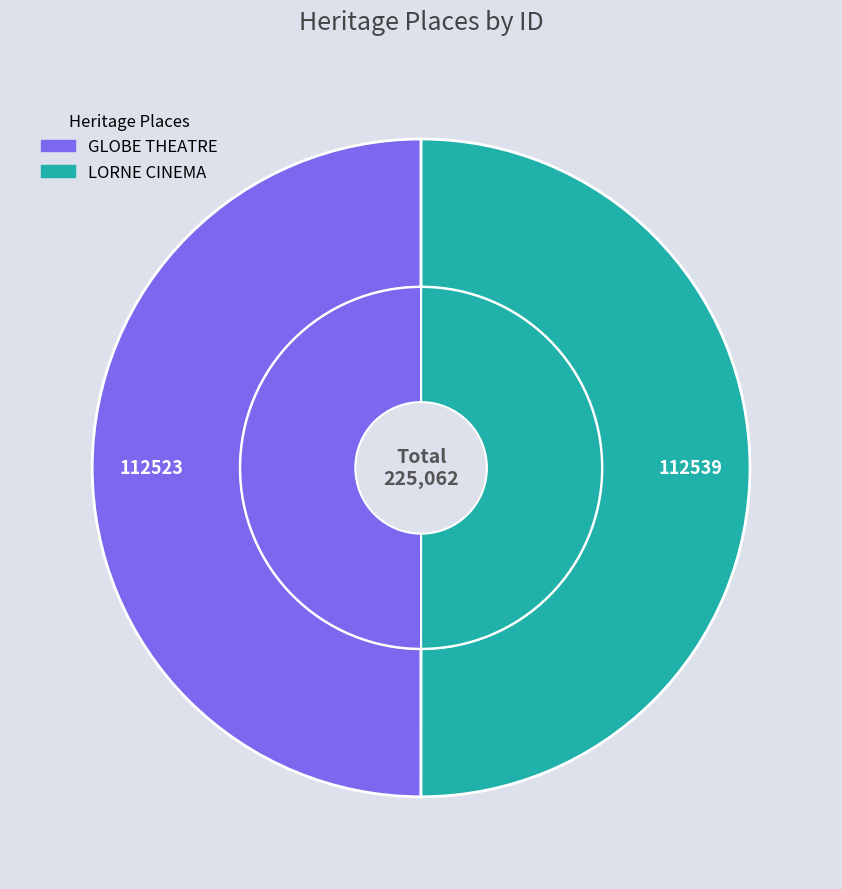

To the nearest percent, what is the combined percentage of GLOBE THEATRE and LORNE CINEMA?

100%